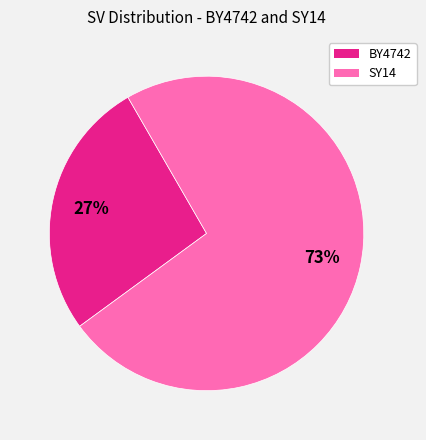

Is there a majority slice in this chart?

Yes